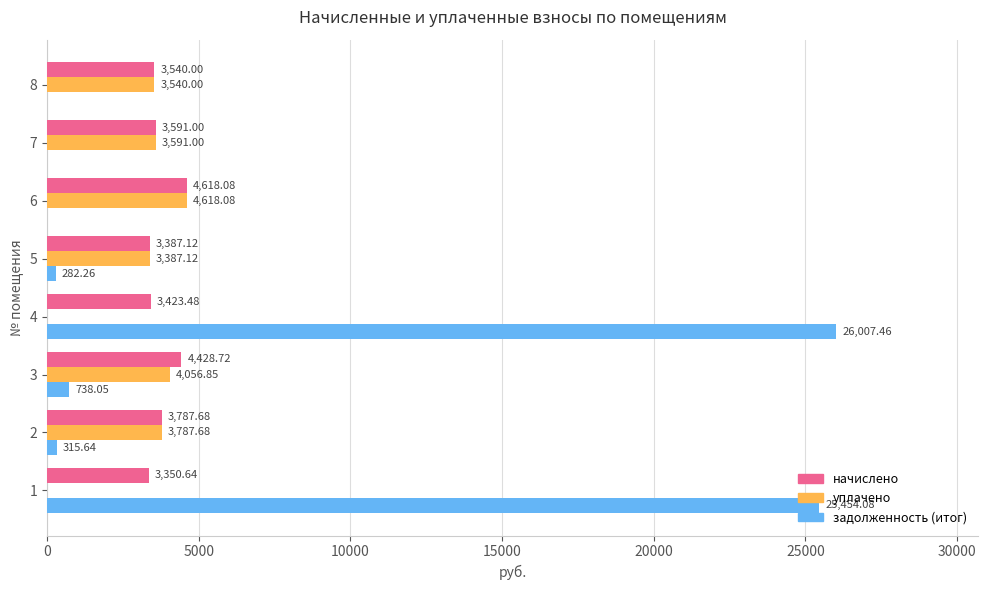

What is the sum of the уплачено values at 8 and 1?

3540.0